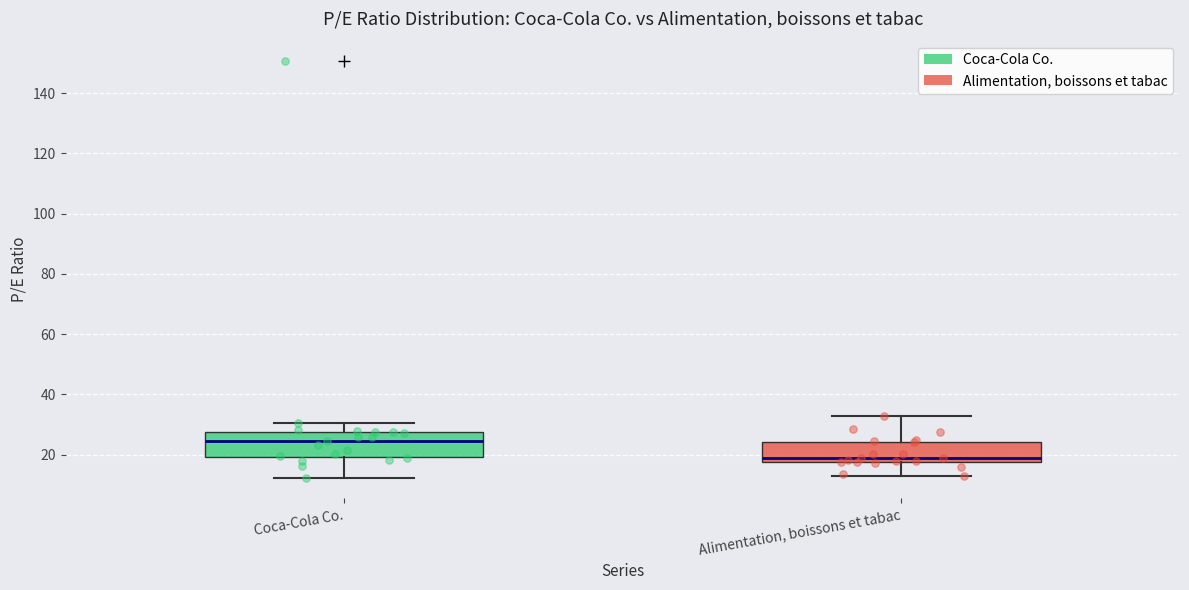

Reading left to right, read every box against the y-axis: the position of its median line, the range the box covers, and the ends of its whiskers. The values are not printed on the chart, so give them approximately, as read against the axis.

Coca-Cola Co.: median 24, box 20 to 28, whiskers 12 to 30
Alimentation, boissons et tabac: median 18 (just above the box's lower edge), box 18 to 24, whiskers 12 to 32